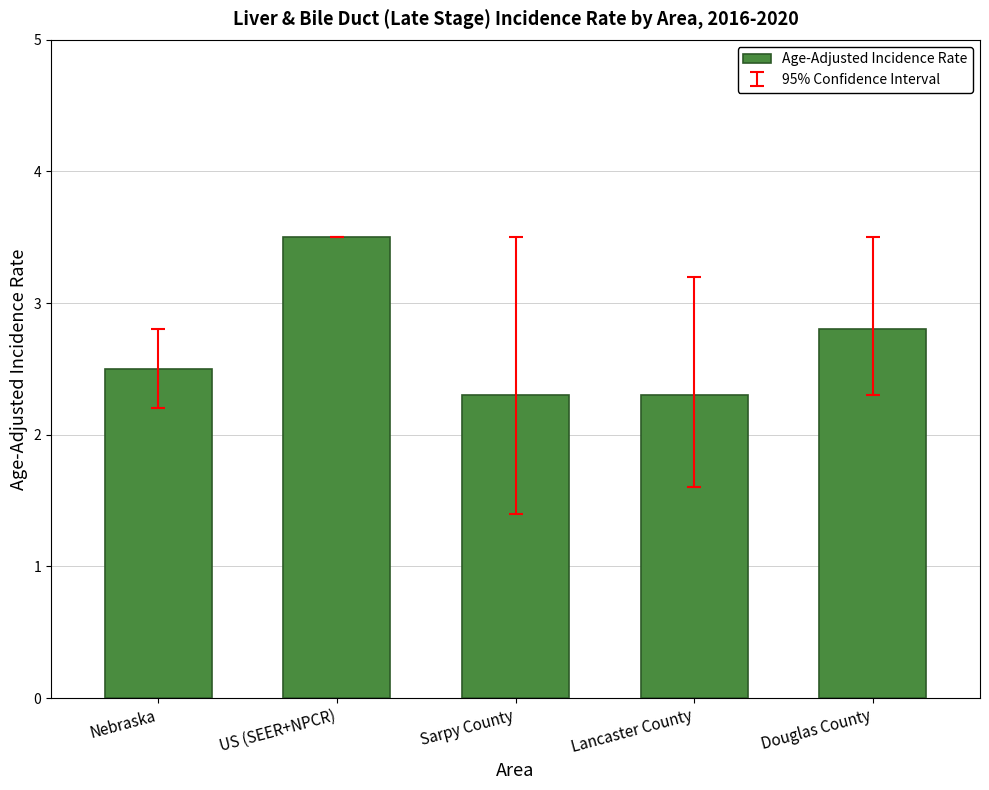

What is the maximum value shown in the chart?

3.5